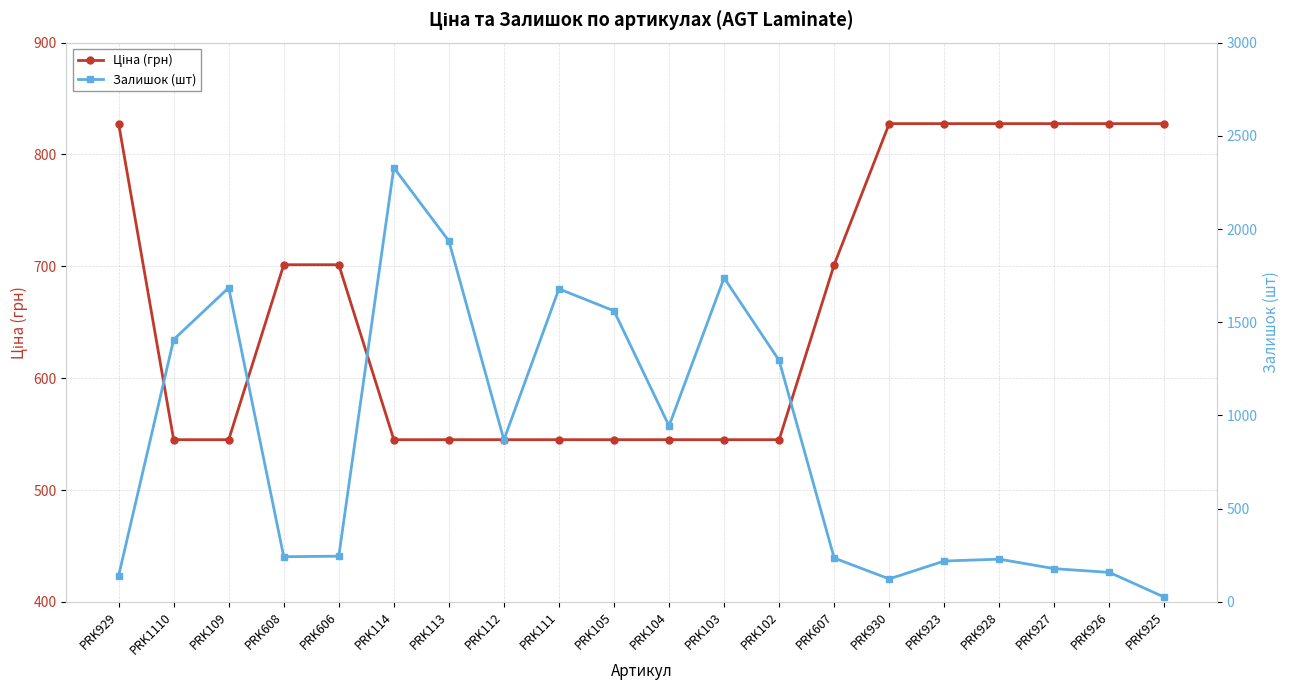

At PRK606, list the series in order from largest to smallest.

Ціна (грн), Залишок (шт)